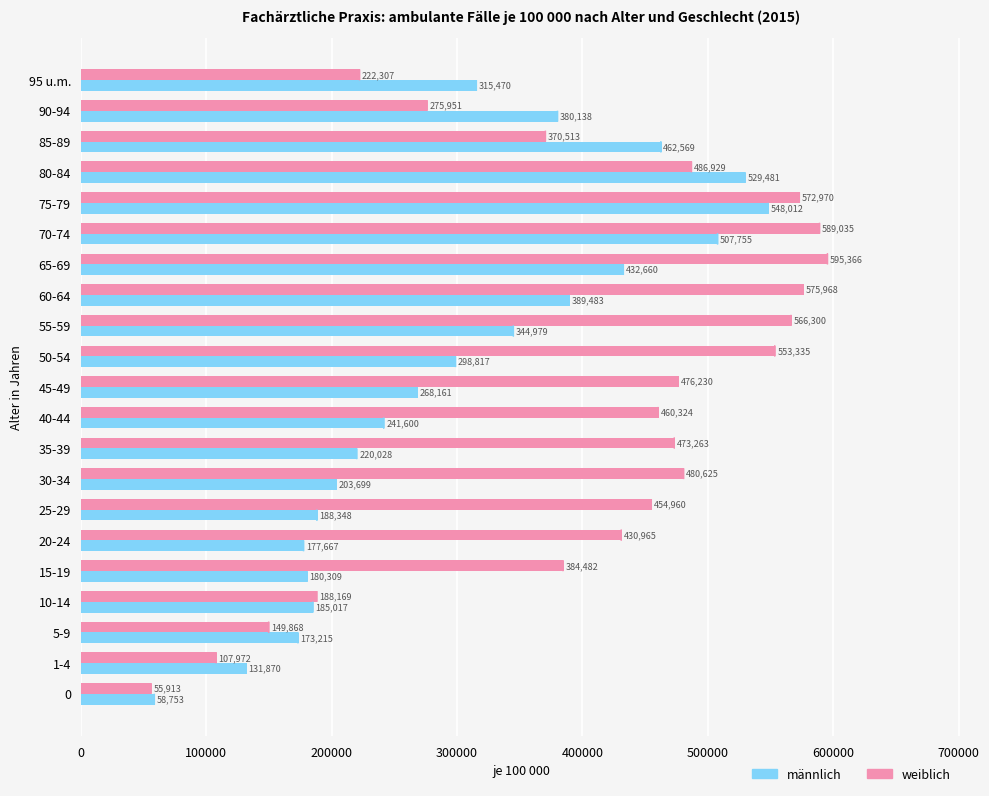

List the series in order of their overall mean, lowest first.

männlich, weiblich